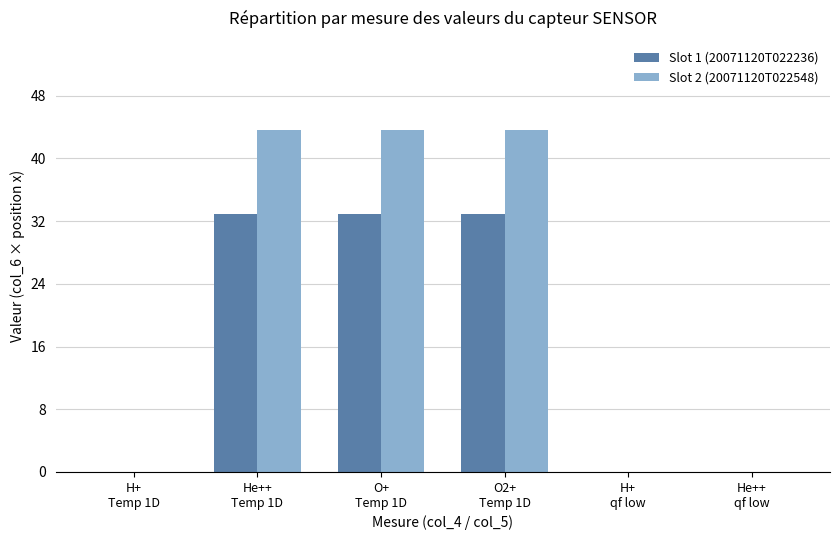

What is the sum of all Slot 1 (20071120T022236) values?

98.9